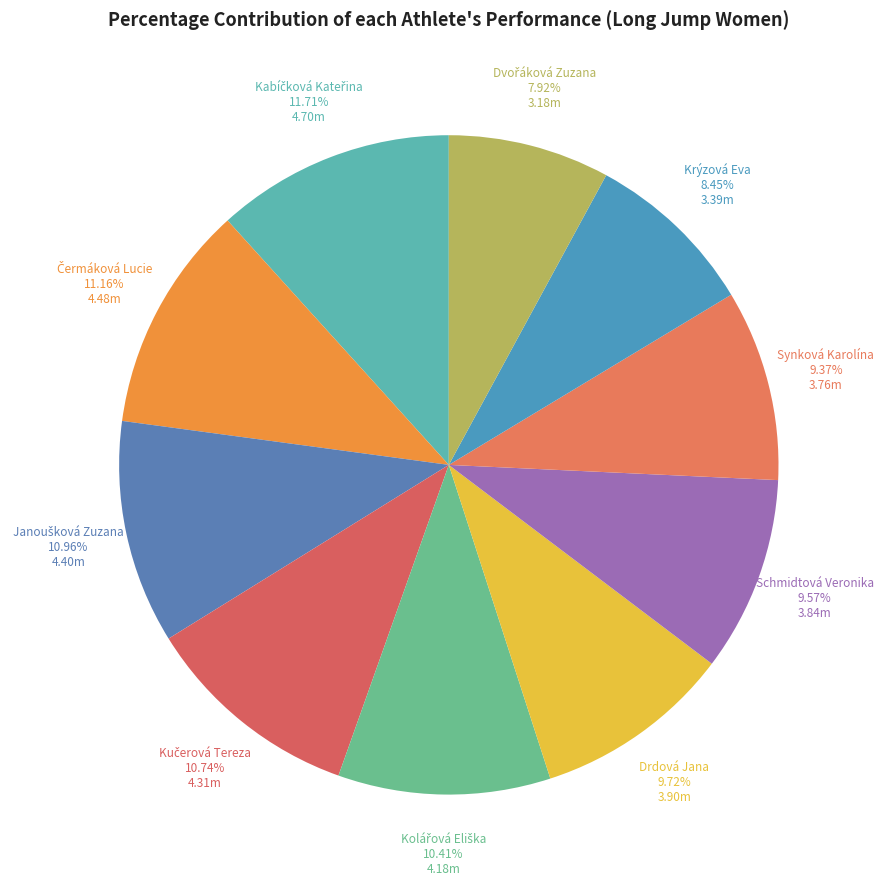

To the nearest percent, what is the difference between the largest and smallest slice percentages?

4%